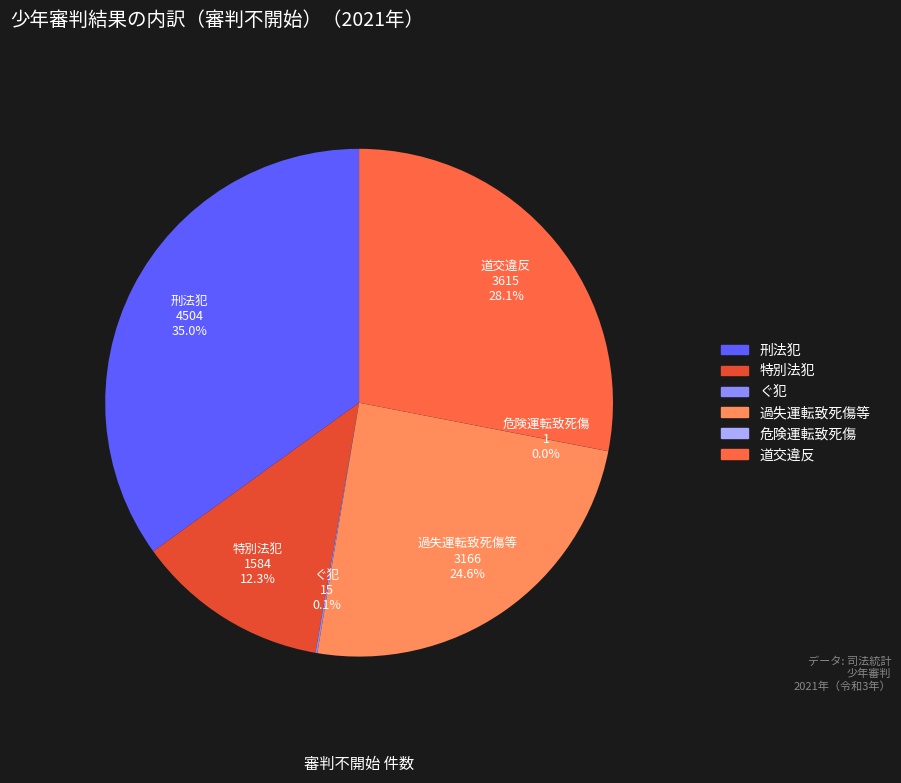

To the nearest percent, what is the difference between the largest and smallest slice percentages?

35%